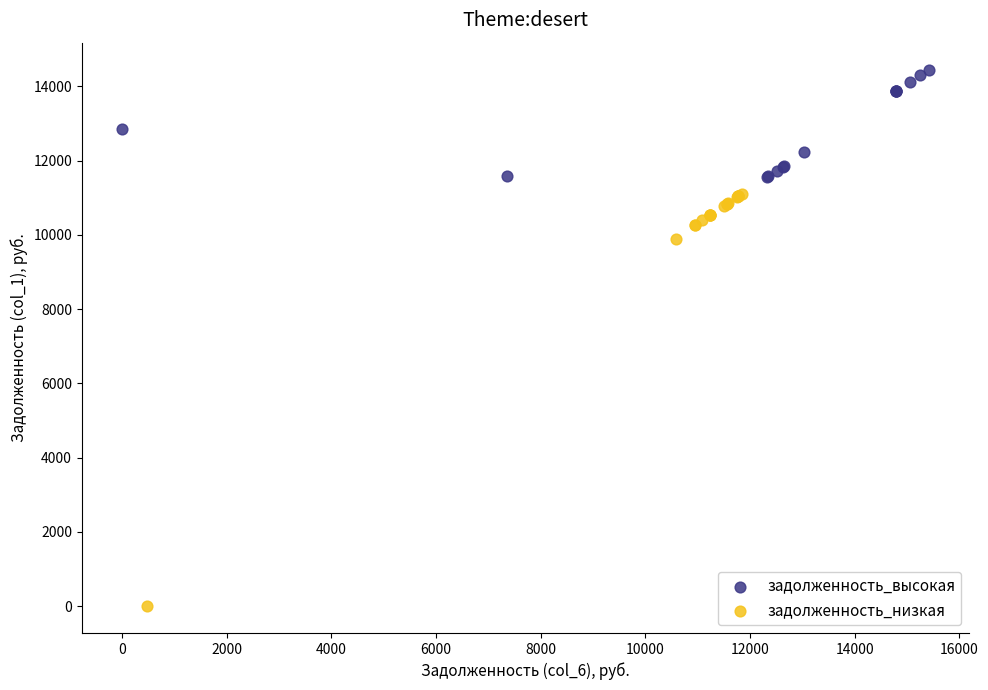

What are all the series names shown in the legend?

задолженность_высокая, задолженность_низкая